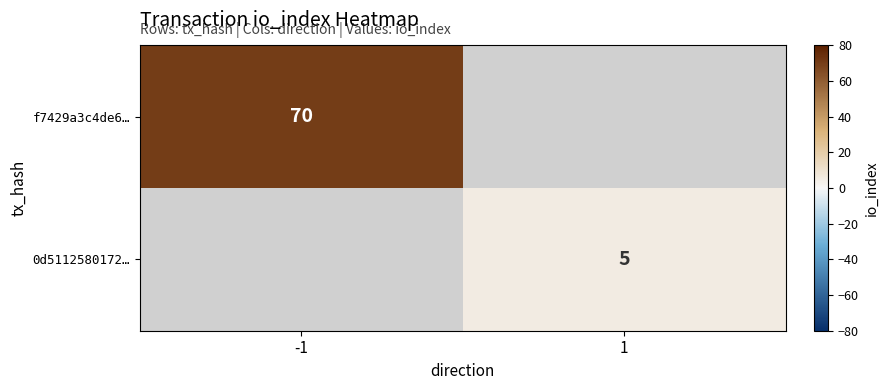

Is it true that f7429a3c4de6… equals 70 at -1?

True